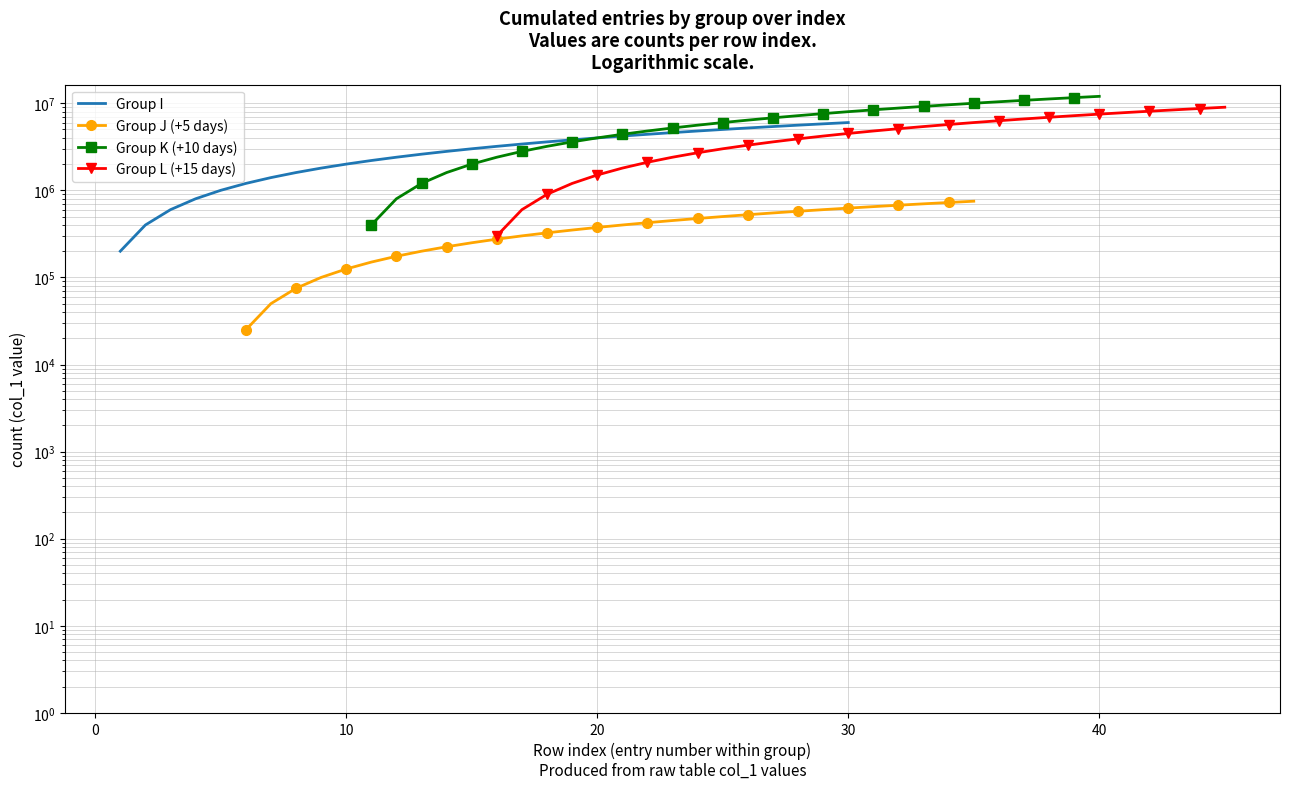

Count the number of data series in this chart.

4